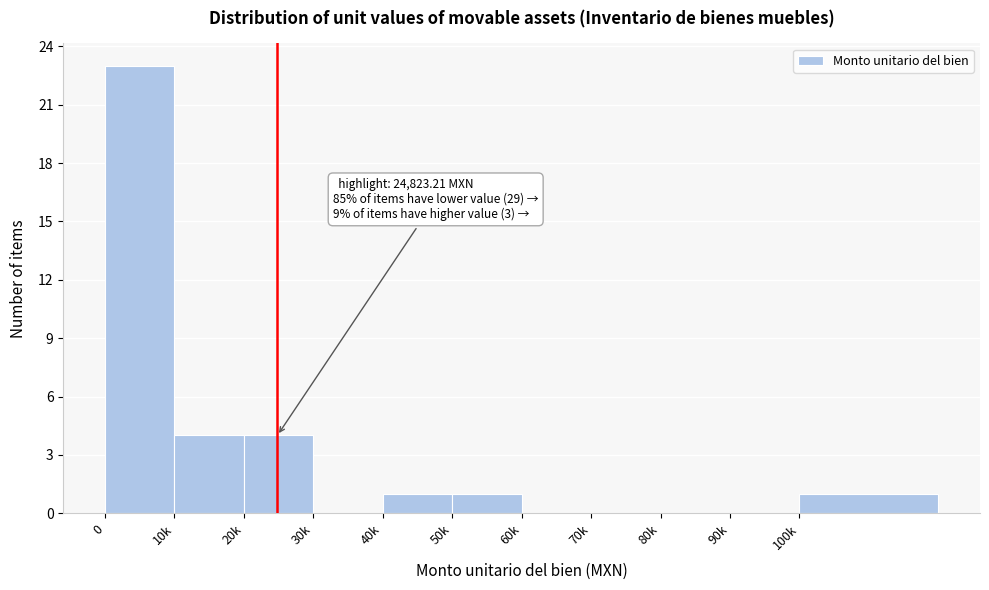

Reading left to right, list all the values displayed in this chart.

0=23	10k=4	20k=4	30k=0	40k=1	50k=1	60k=0	70k=0	80k=0	90k=0	100k=1